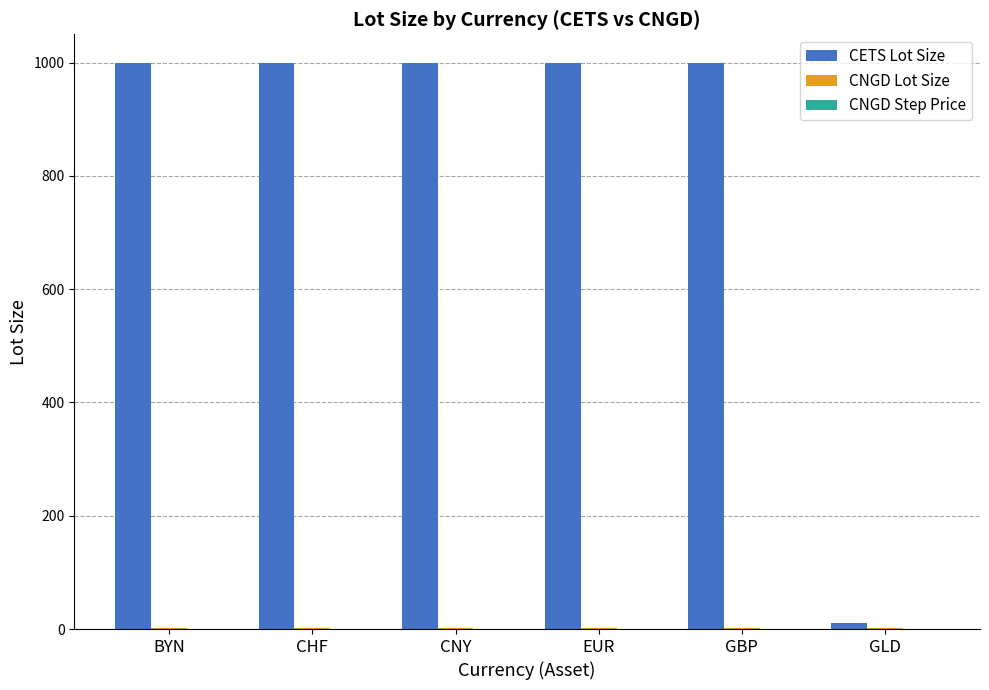

Is it true that CETS Lot Size equals 1403.6 at CHF?

False